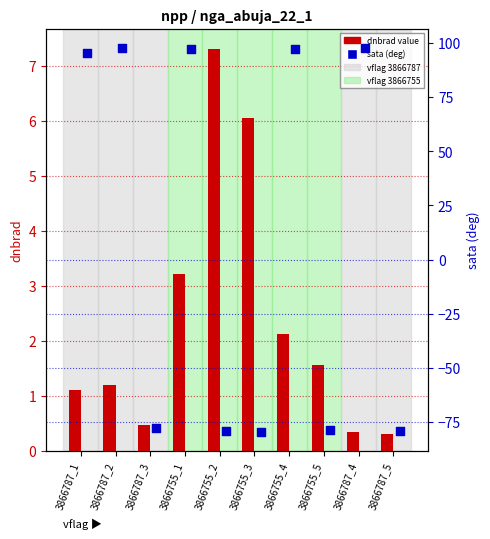

Is the value of sata at 3866755_5 greater than the value of dnbrad at 3866787_5?

No